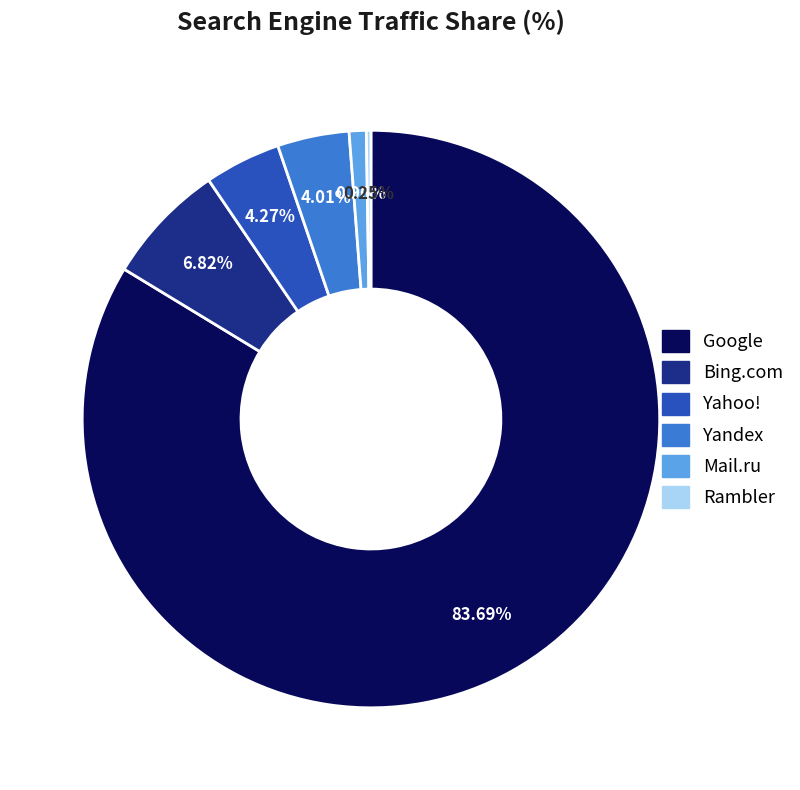

What is the majority slice?

Google